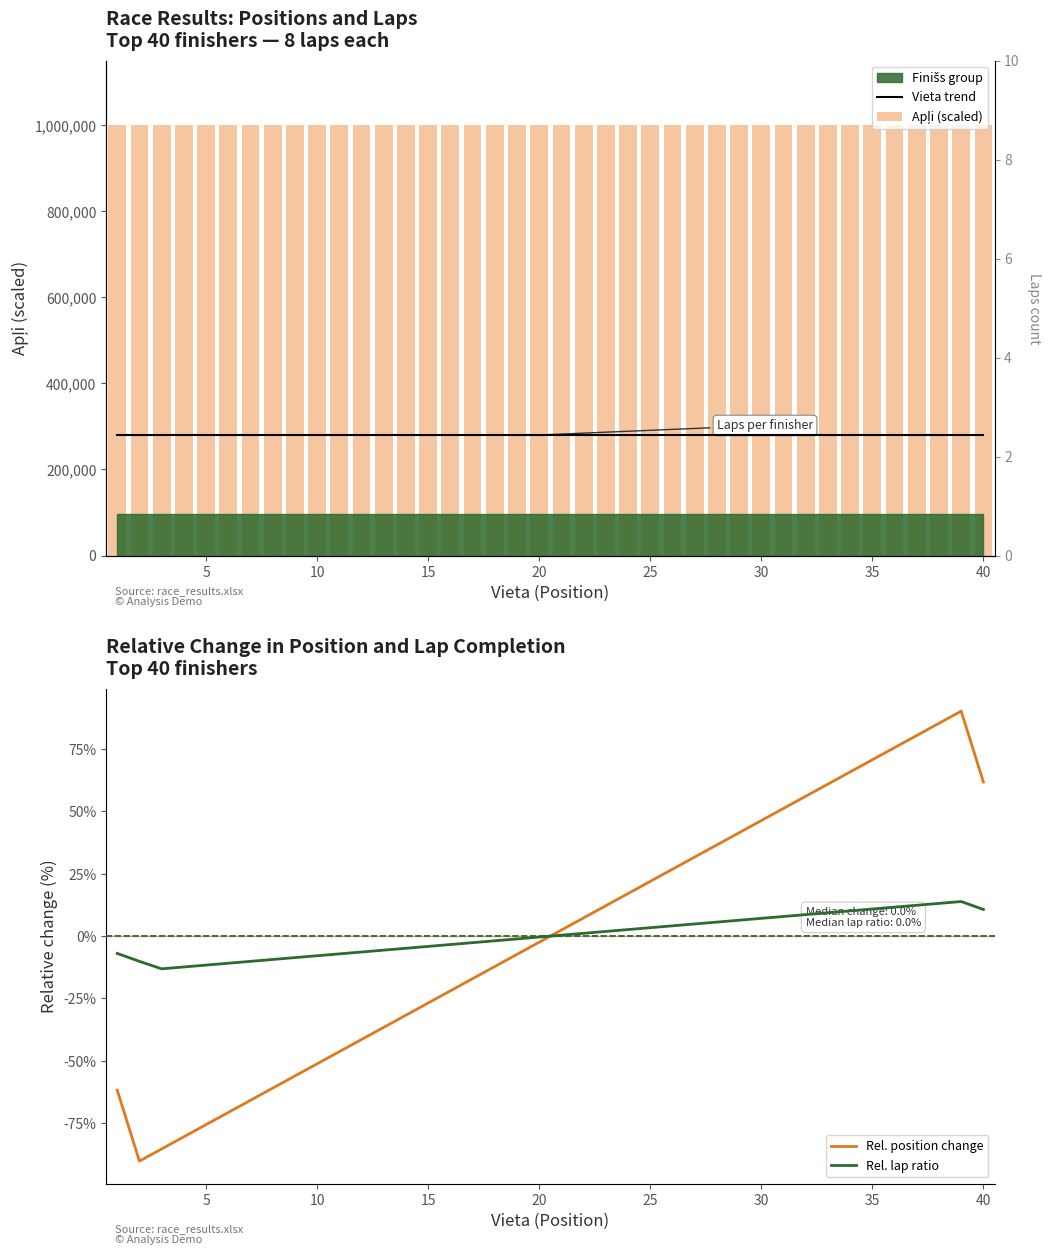

What is the lowest value of the Rel. lap ratio series?

-13.1